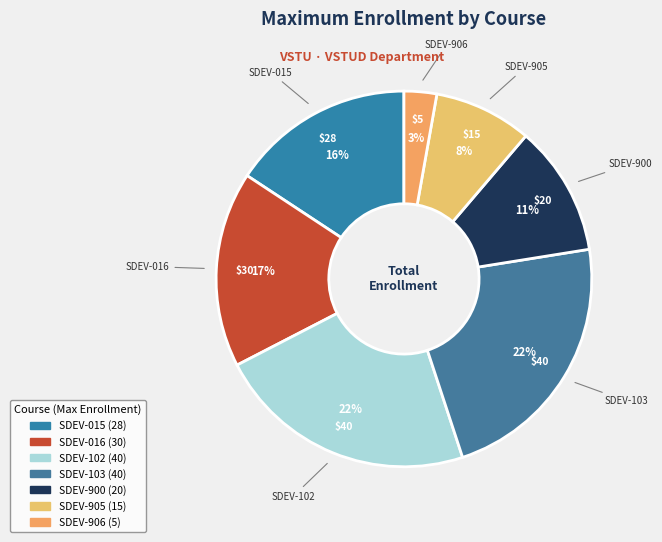

To the nearest percent, what percentage of the pie is SDEV-906?

3%